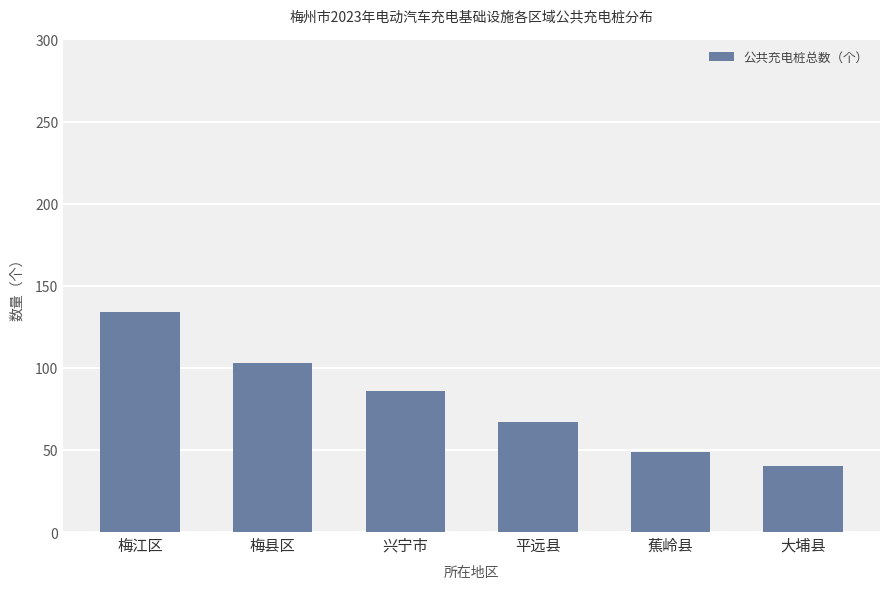

What is the difference between the values at 梅江区 and 平远县?

67